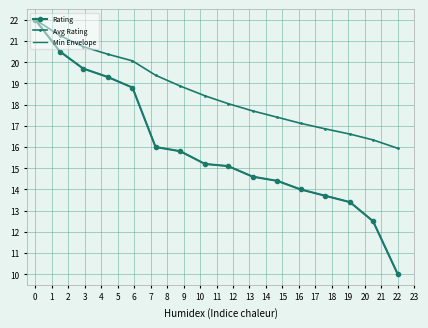

Reading left to right, transcribe all the data shown in this chart.

Rating: 22.0	20.5	19.7	19.3	18.8	16.0	15.8	15.2	15.1	14.6	14.4	14.0	13.7	13.4	12.5	10.0
Avg Rating: 22.0	21.2	20.7	20.4	20.1	19.4	18.9	18.4	18.0	17.7	17.4	17.1	16.9	16.6	16.3	15.9
Min Envelope: 22.0	20.5	19.7	19.3	18.8	16.0	15.8	15.2	15.1	14.6	14.4	14.0	13.7	13.4	12.5	10.0